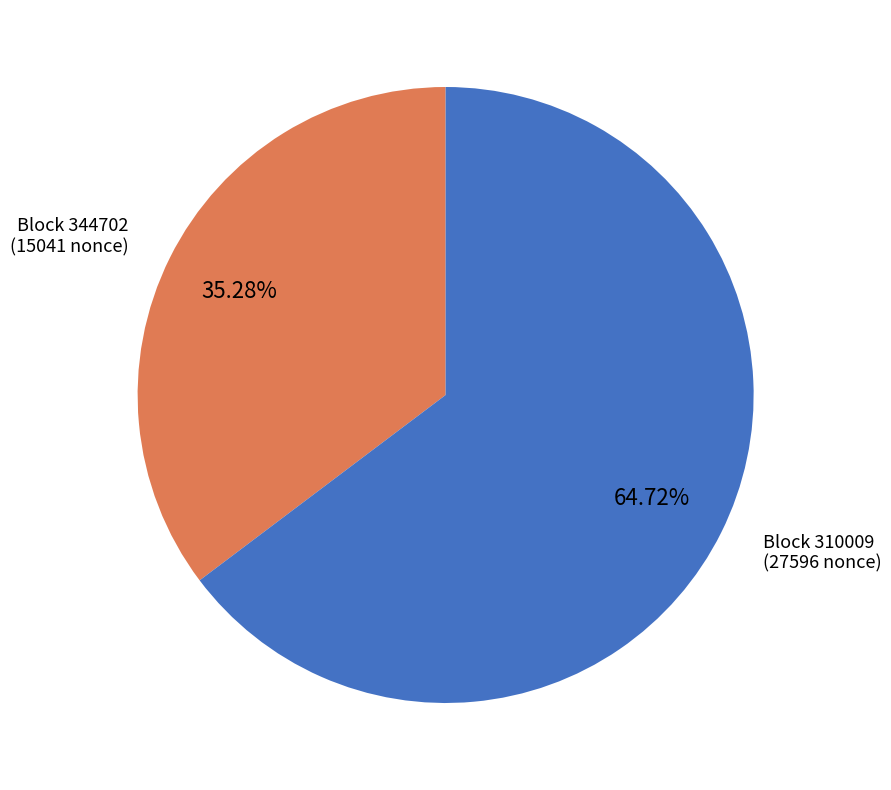

Which category has the biggest portion of the pie?

310009